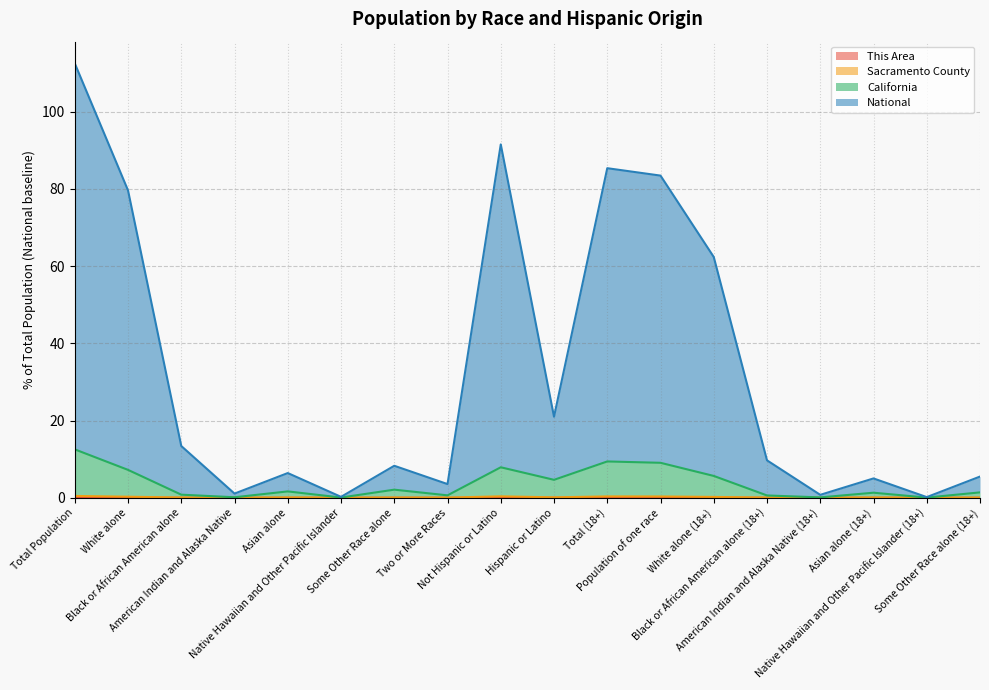

Which series has the largest total across all categories?

National